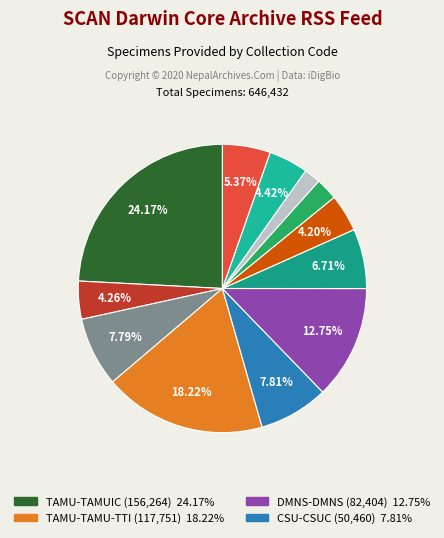

How many slices are in this pie chart?

12